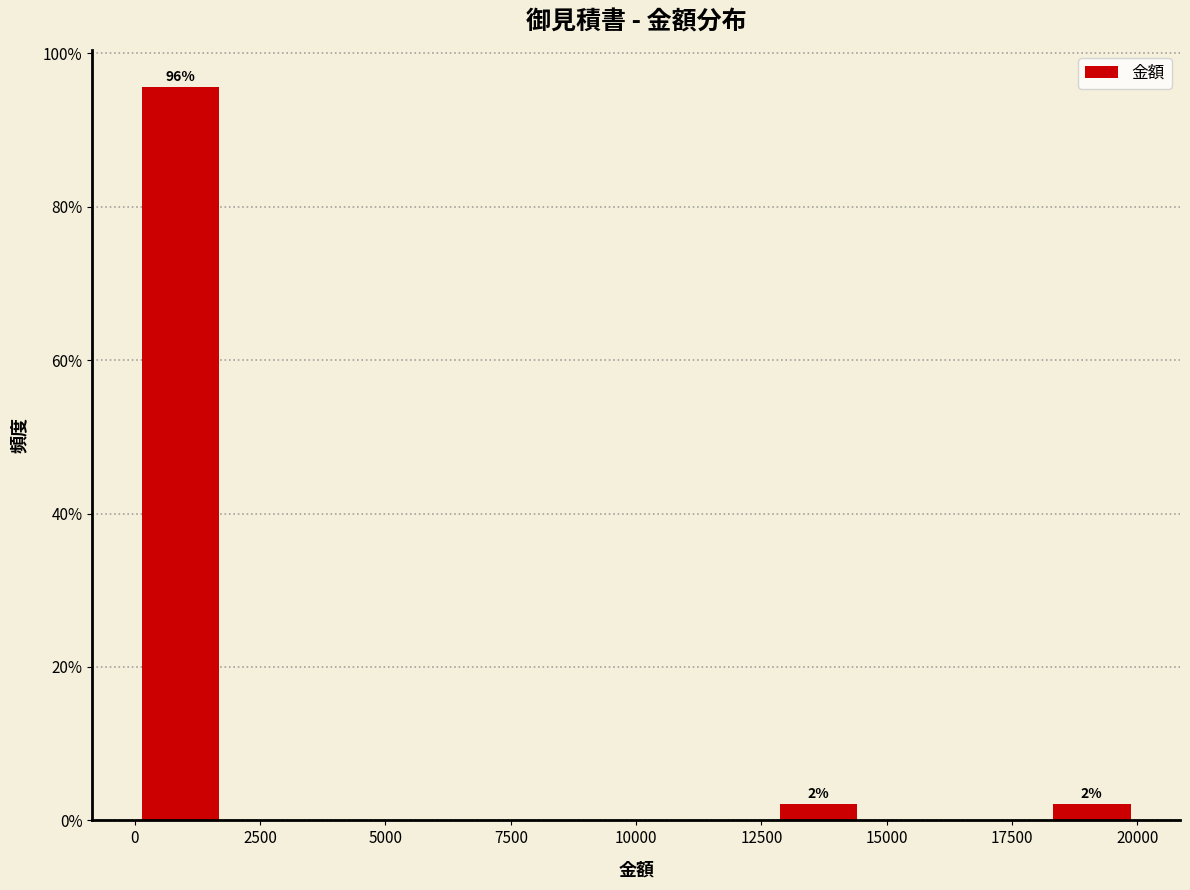

Around what value on the x-axis is the tallest bar? Give the approximate position of its centre, as read against the axis.

1000